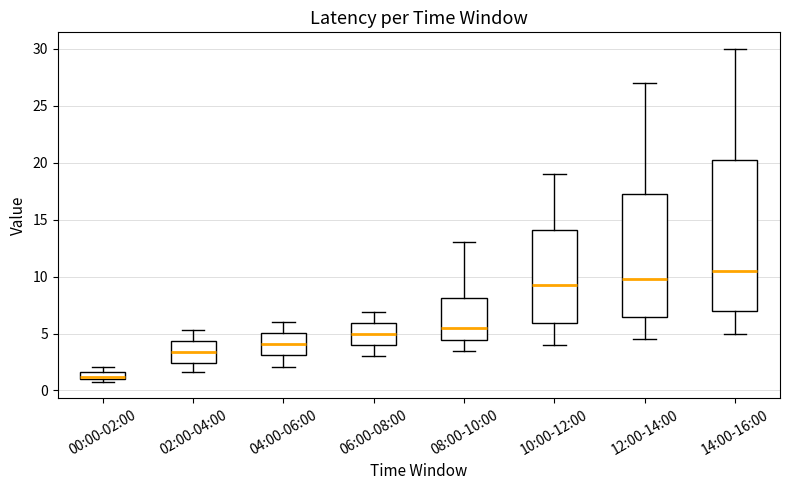

Where is the upper edge of the box for 04:00-06:00 on the y-axis? The values are not printed on the chart, so give them approximately, as read against the axis.

5.0